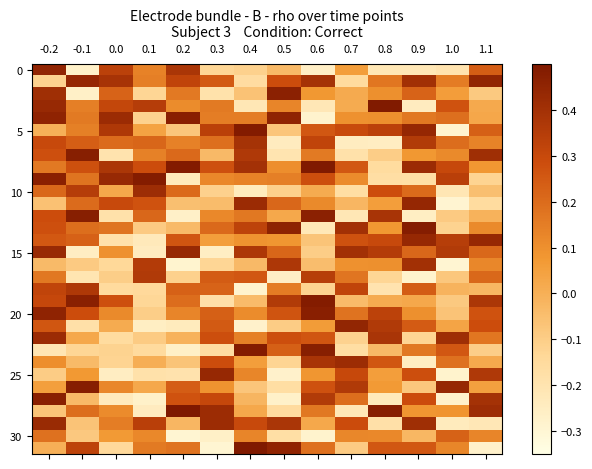

How many distinct data groups are displayed?

32